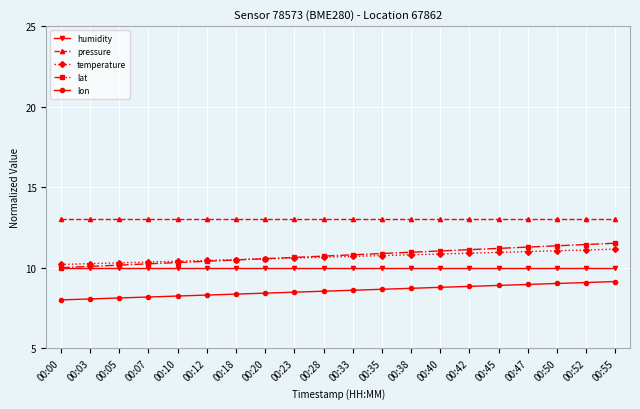

True or false: temperature has a value of 10.8 at 00:38.

True